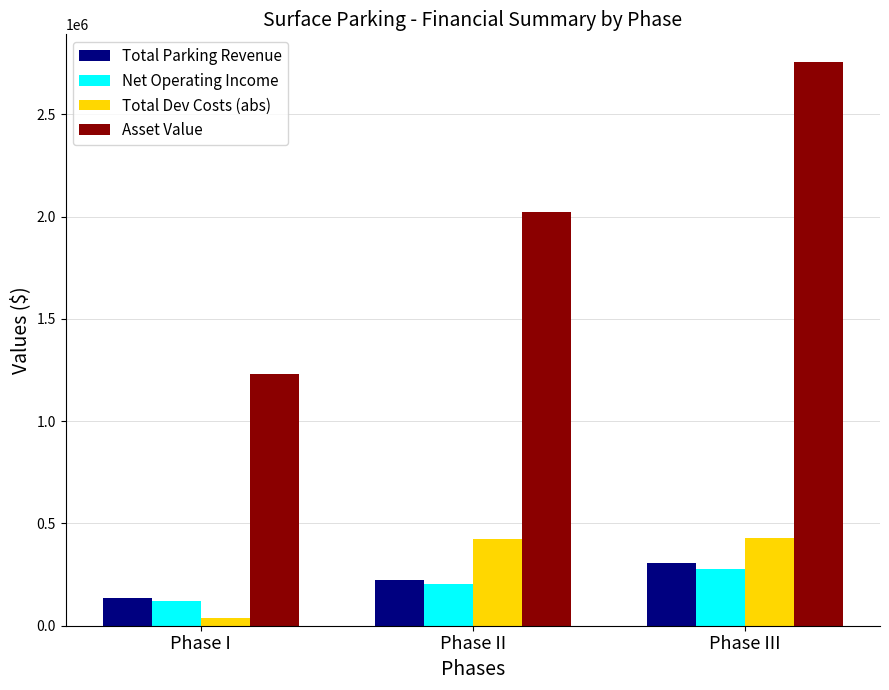

What is the label of the 1st bar from the left?

Phase I